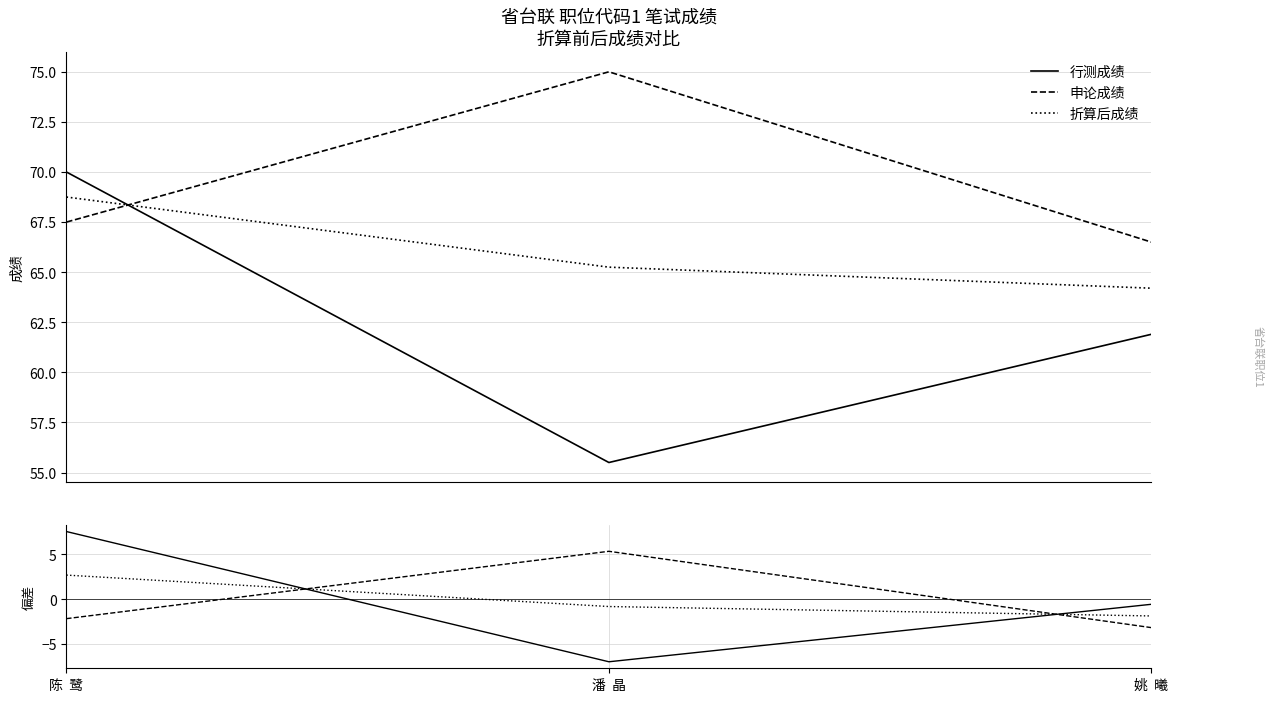

What is the difference between the highest and lowest values at 潘  晶?

12.3